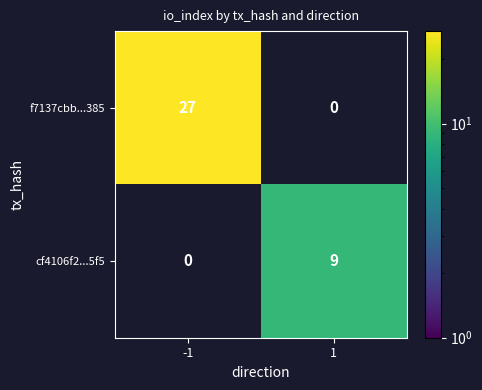

At how many categories does at least one series exceed 21?

1